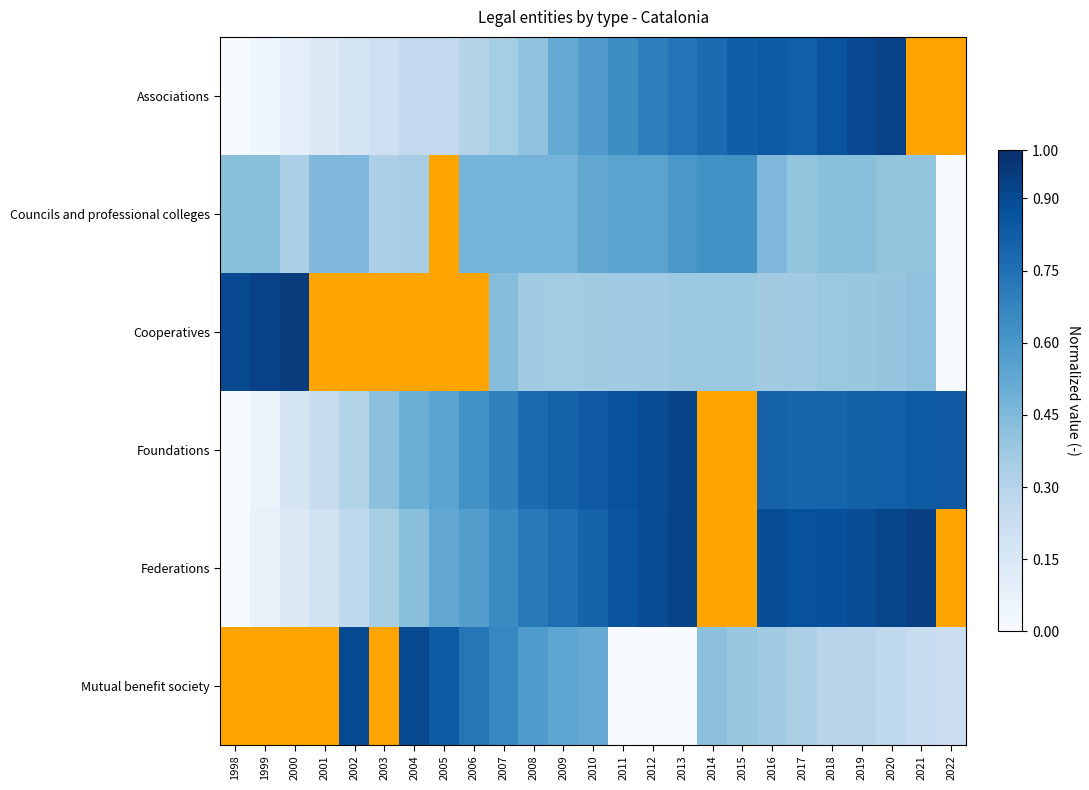

List the series in order of their peak value, lowest first.

Associations, Councils and professional colleges, Cooperatives, Foundations, Federations, Mutual benefit society